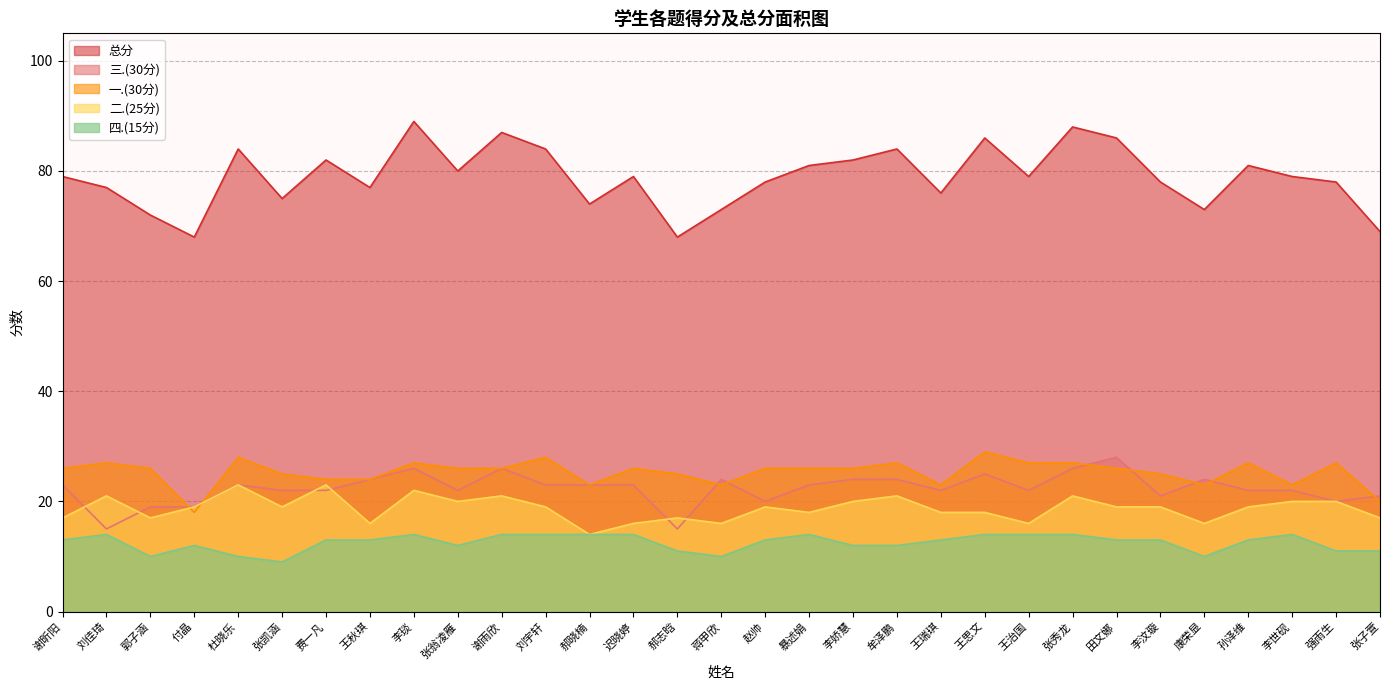

The 总分 series shows 78 at 强雨生. True or false?

True